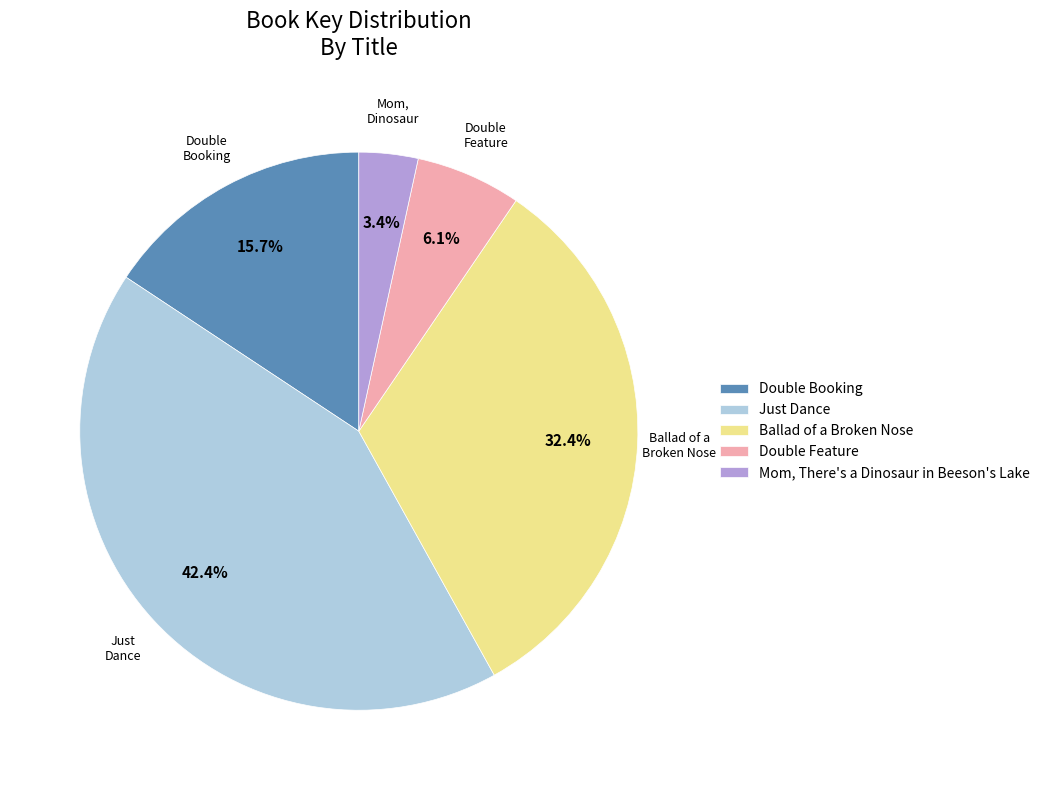

To the nearest percent, what portion does Mom, There's a Dinosaur in Beeson's Lake represent?

3%